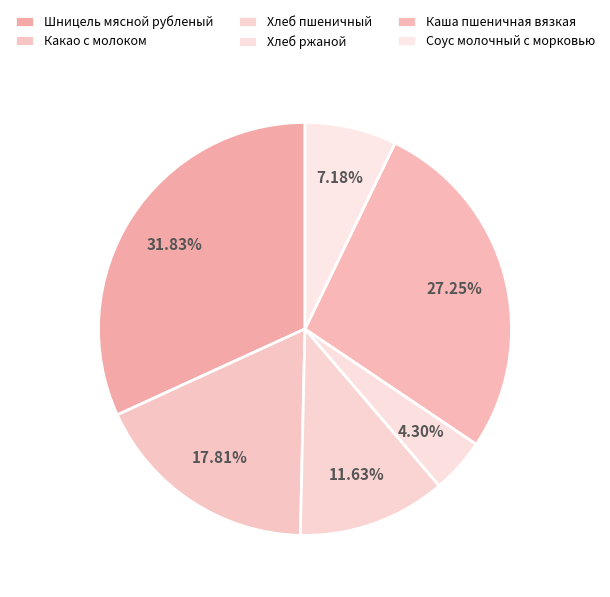

Does Хлеб ржаной account for over 50% of the chart?

No